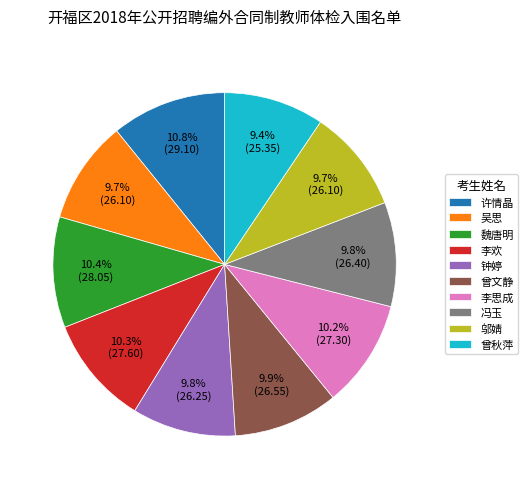

To the nearest percent, what portion does 冯玉 represent?

10%